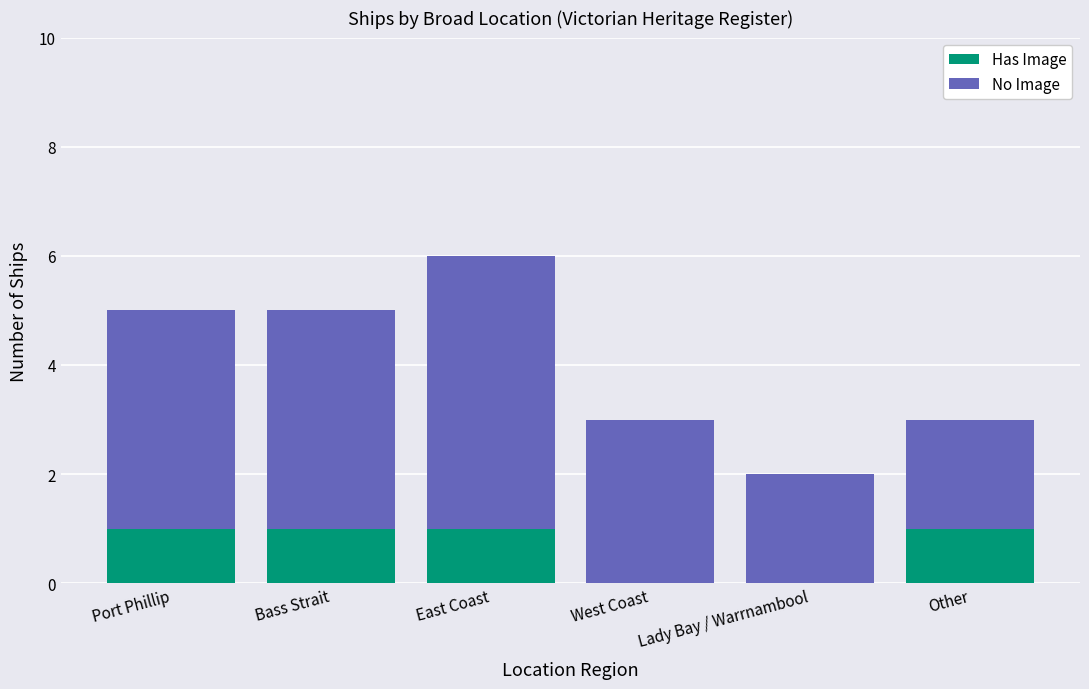

What value does the Has Image series have at Bass Strait?

1